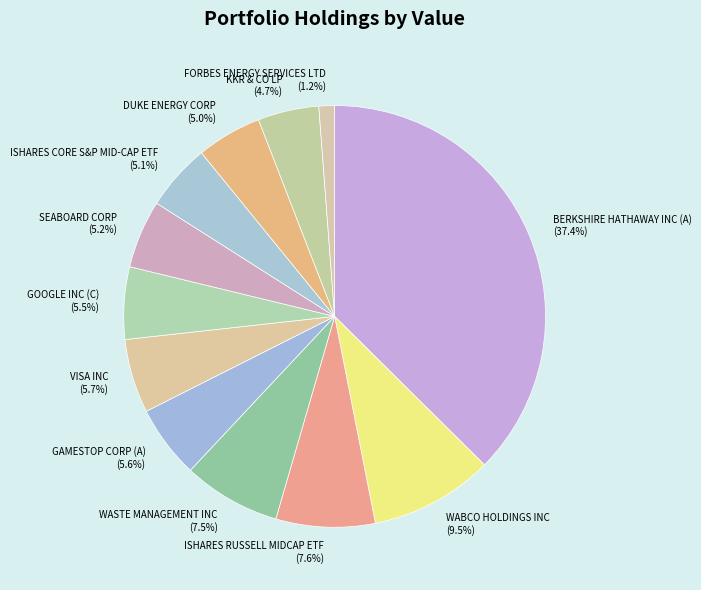

What percentage is the GAMESTOP CORP (A) slice, to the nearest percent?

6%